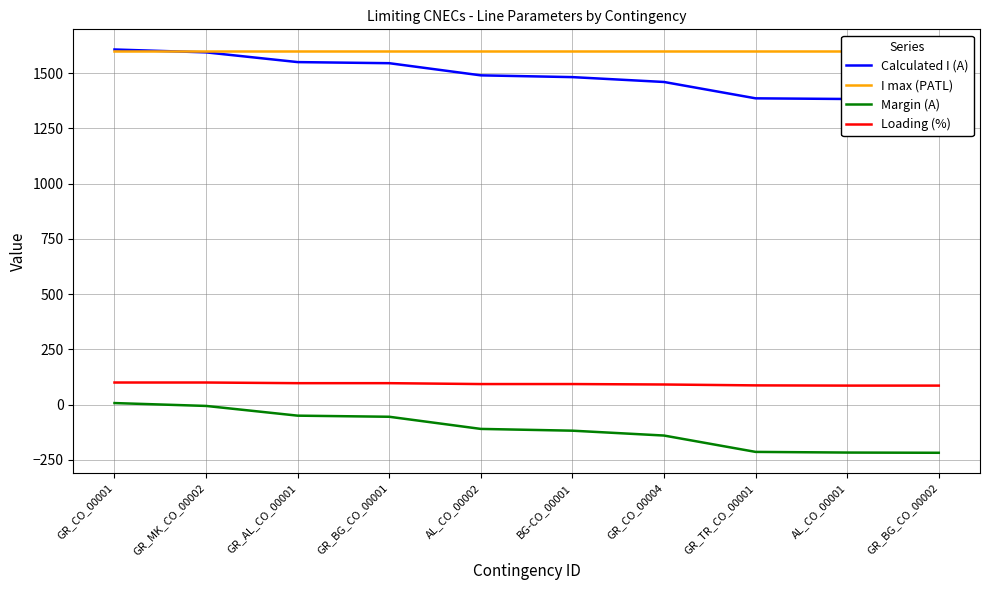

Is it true that I max (PATL) equals 1600 at AL_CO_00001?

True